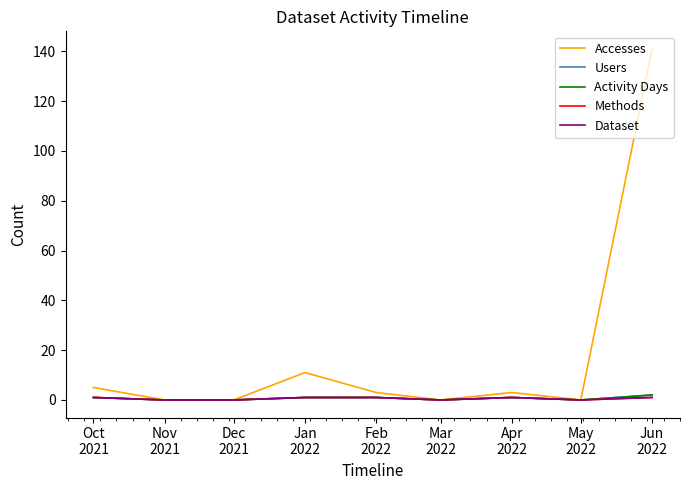

Rank the categories by Activity Days value from lowest to highest.

Nov
2021, Dec
2021, Mar
2022, May
2022, Oct
2021, Jan
2022, Feb
2022, Apr
2022, Jun
2022